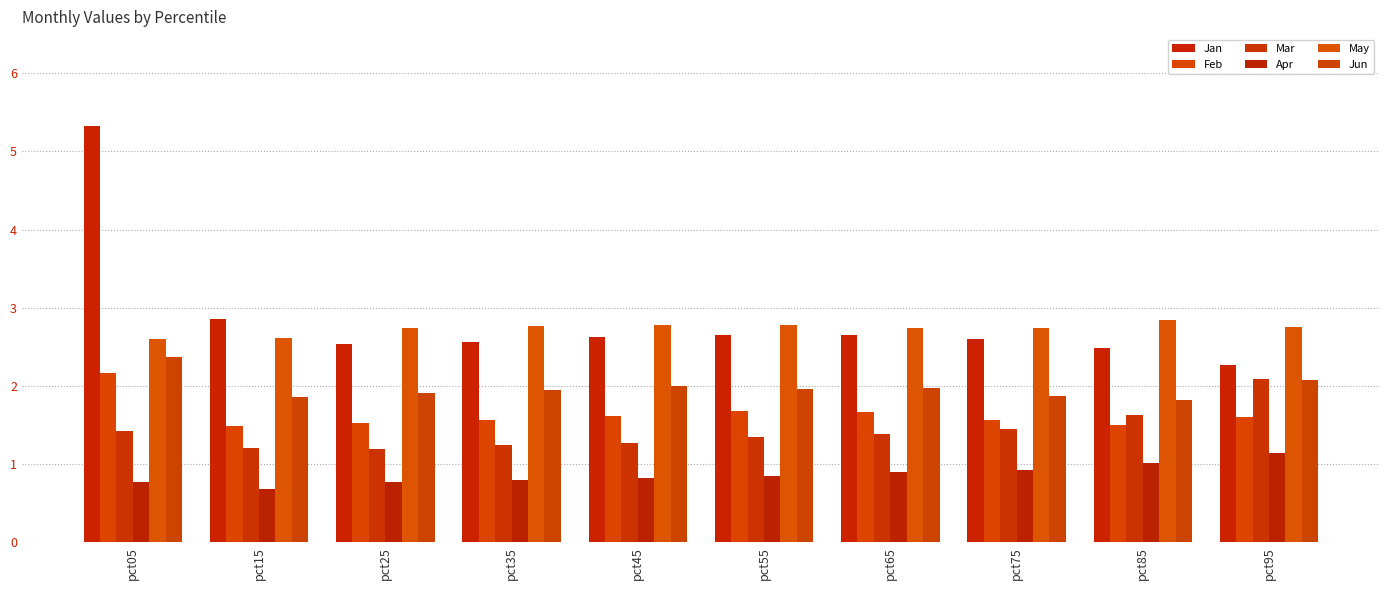

What is the sum of all Apr values?

8.6